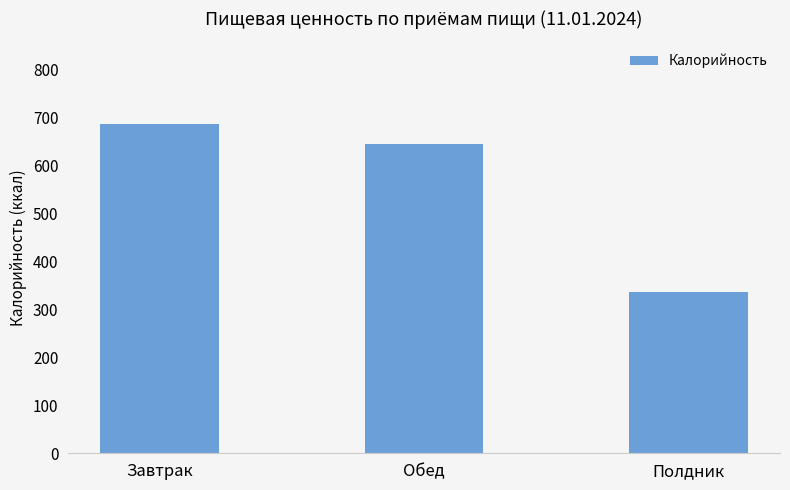

The value at Обед is 646.0. True or false?

True